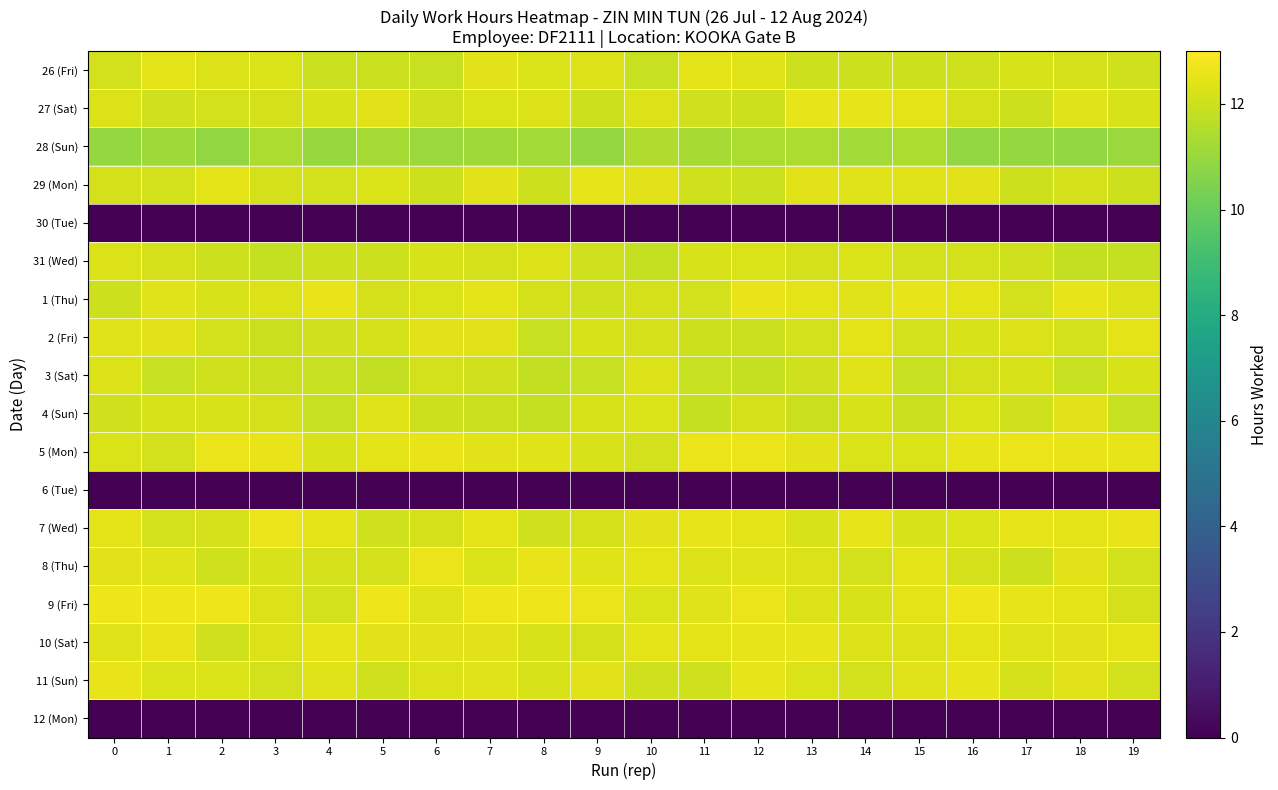

Which category has the lowest value in the 31 (Wed) series?

18